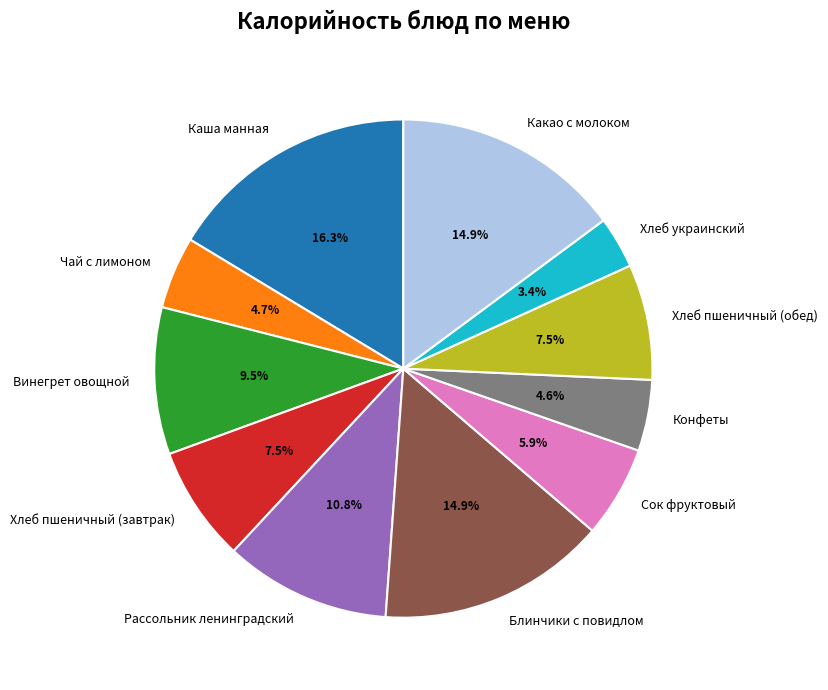

Which has a higher value, Чай с лимоном or Сок фруктовый?

Сок фруктовый